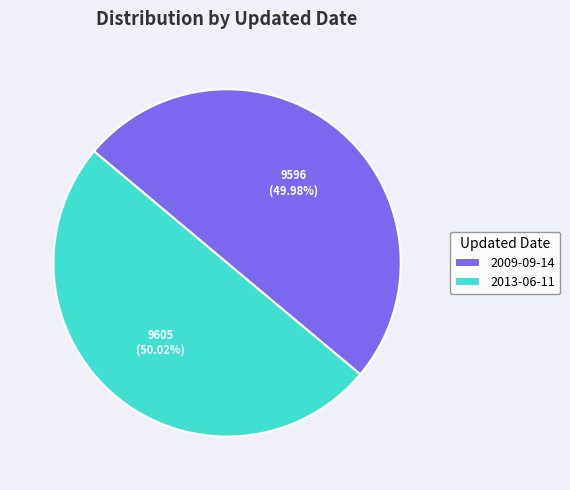

Does any single category account for the majority?

Yes